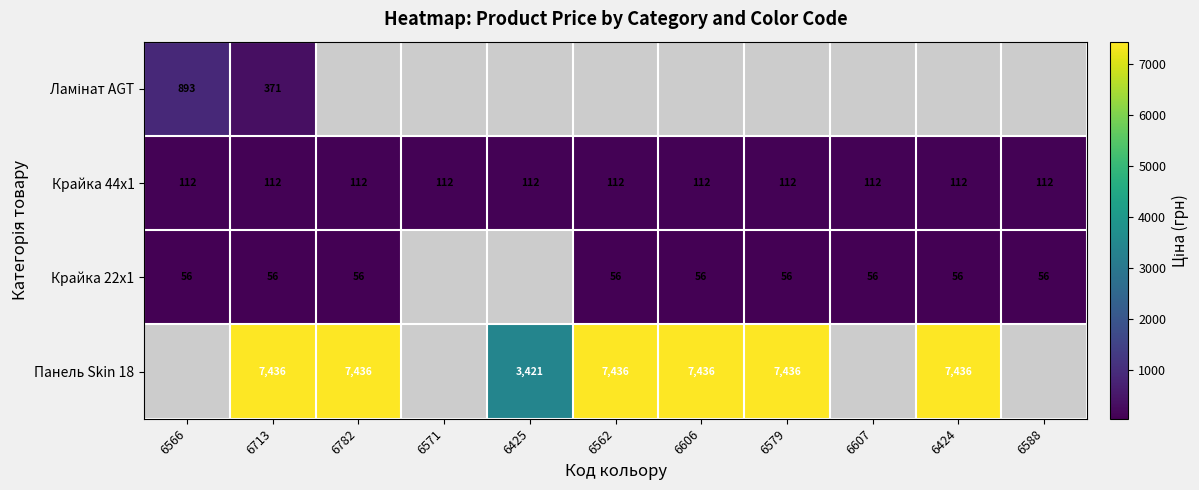

At how many categories does at least one series exceed 6687?

6